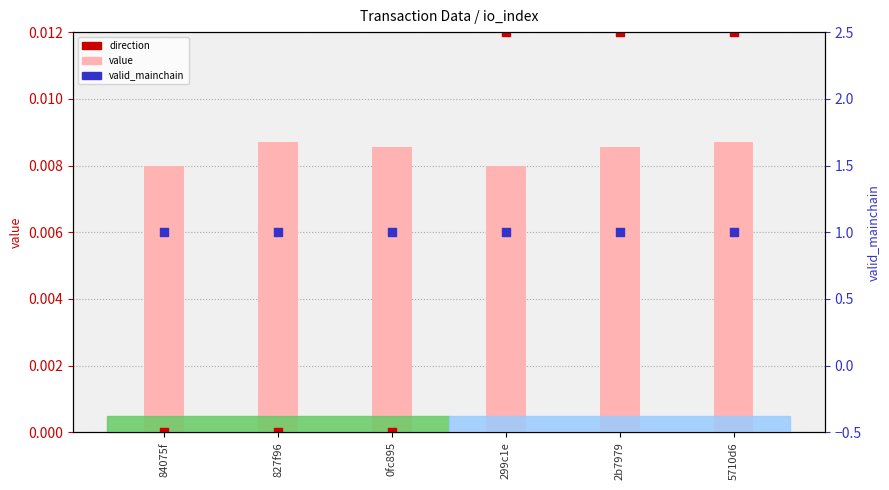

Which series has the widest spread of Y values?

direction